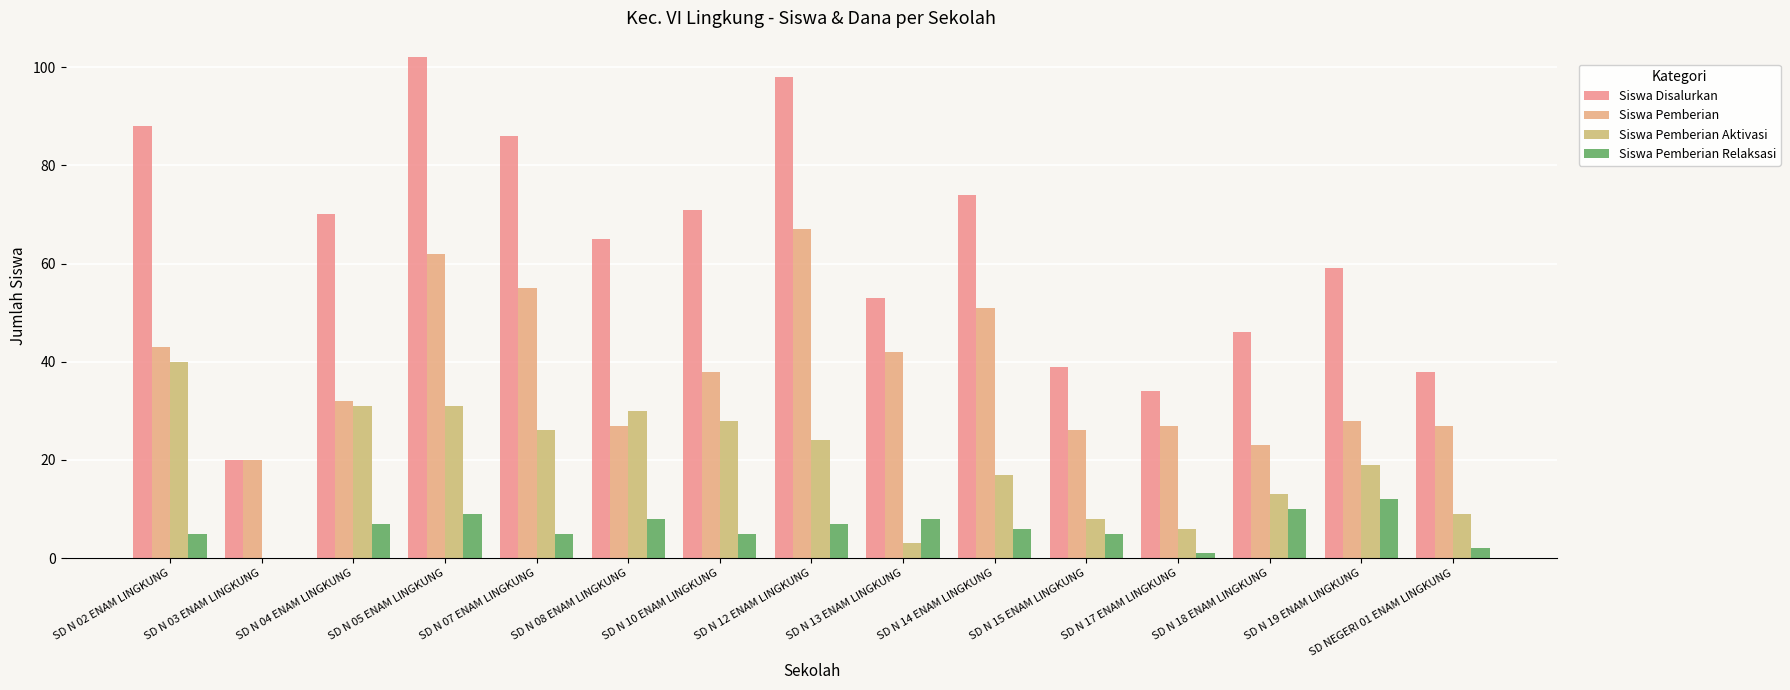

Which has a higher value, SD N 17 ENAM LINGKUNG or SD N 04 ENAM LINGKUNG?

SD N 04 ENAM LINGKUNG